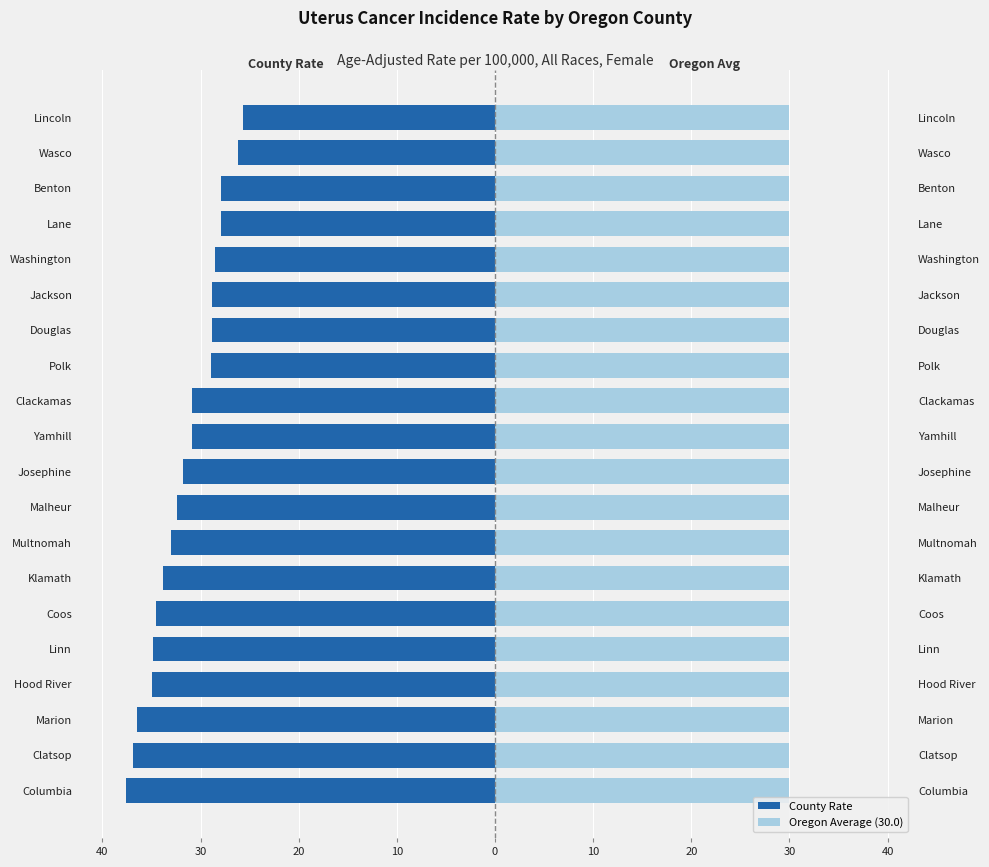

What are all the series names shown in the legend?

County Rate, Oregon Average (30.0)